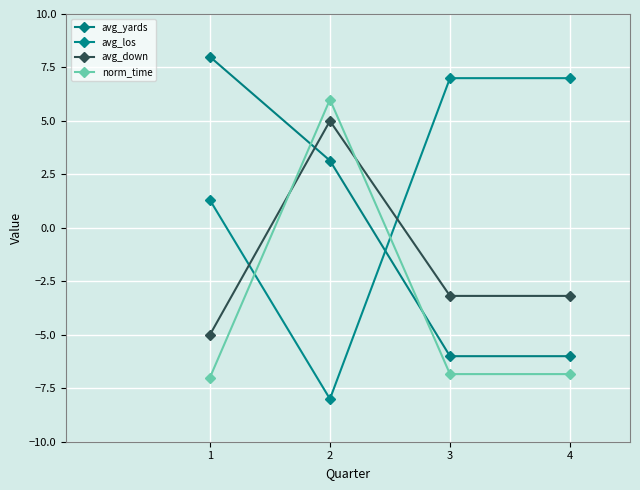

Does the chart display data point markers on the line(s)?

Yes